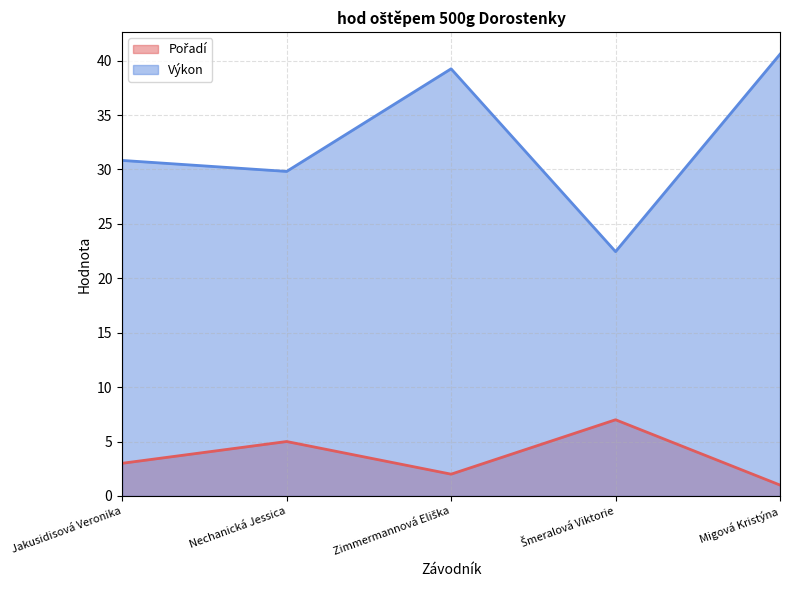

How many interior local peaks does the Pořadí series have?

2